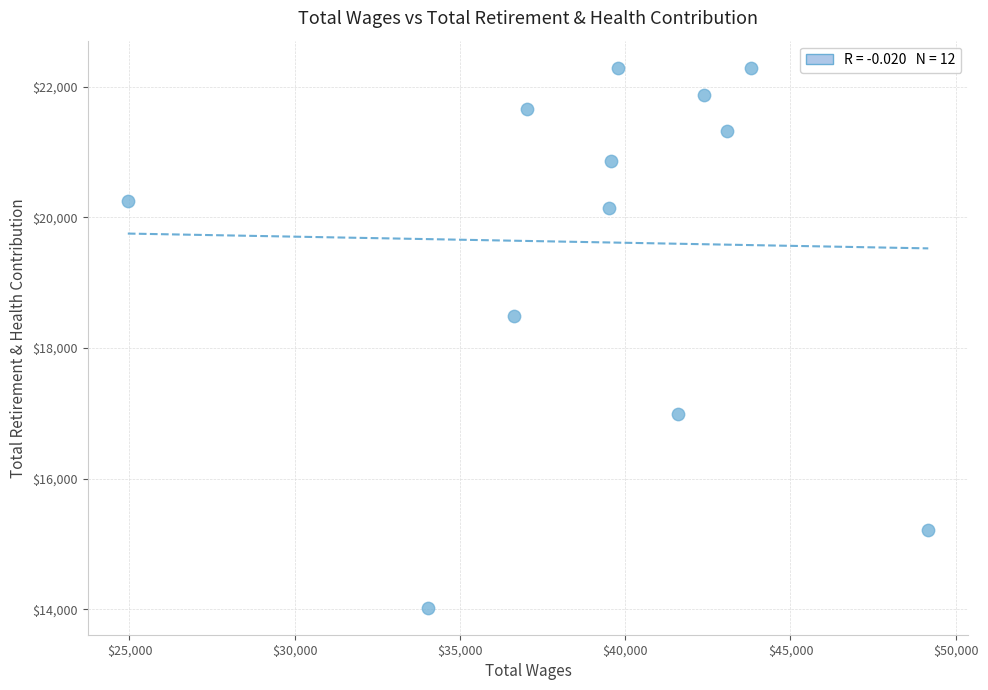

What is the average Y value?

19616